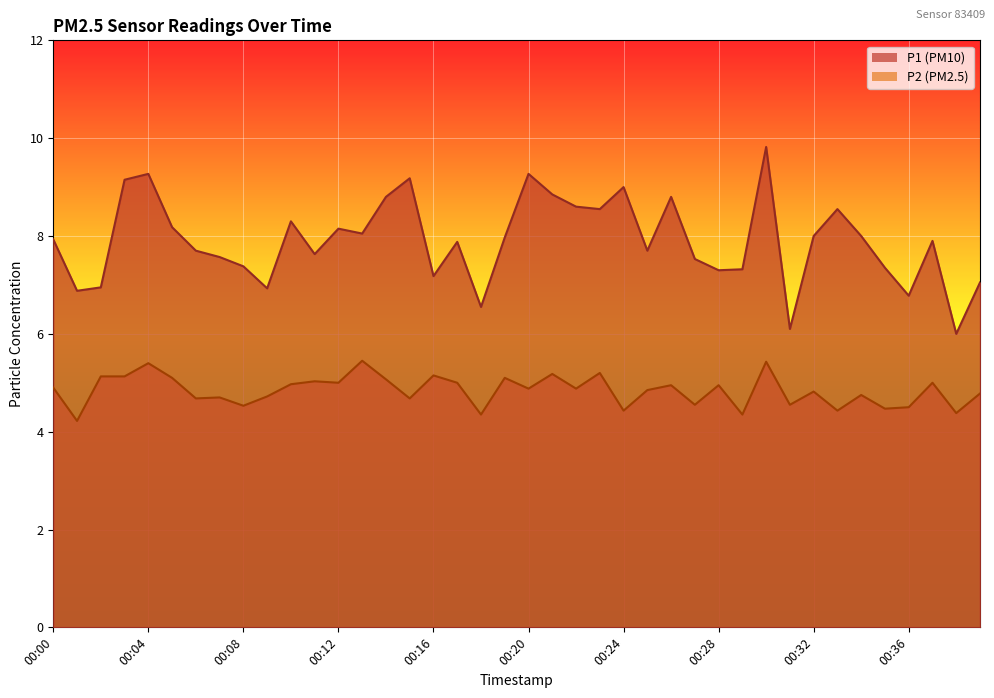

Reading left to right, extract all data points from this chart.

P1: 00:00=7.9	00:01=6.9	00:02=7.0	00:03=9.2	00:04=9.3	00:05=8.2	00:06=7.7	00:07=7.6	00:08=7.4	00:09=6.9	00:10=8.3	00:11=7.6	00:12=8.2	00:13=8.1	00:14=8.8	00:15=9.2	00:16=7.2	00:17=7.9	00:18=6.5	00:19=8.0	00:20=9.3	00:21=8.8	00:22=8.6	00:23=8.6	00:24=9.0	00:25=7.7	00:26=8.8	00:27=7.5	00:28=7.3	00:29=7.3	00:30=9.8	00:31=6.1	00:32=8.0	00:33=8.6	00:34=8.0	00:35=7.3	00:36=6.8	00:37=7.9	00:38=6.0	00:39=7.0
P2: 00:00=4.9	00:01=4.2	00:02=5.1	00:03=5.1	00:04=5.4	00:05=5.1	00:06=4.7	00:07=4.7	00:08=4.5	00:09=4.7	00:10=5.0	00:11=5.0	00:12=5.0	00:13=5.5	00:14=5.1	00:15=4.7	00:16=5.2	00:17=5.0	00:18=4.3	00:19=5.1	00:20=4.9	00:21=5.2	00:22=4.9	00:23=5.2	00:24=4.4	00:25=4.8	00:26=5.0	00:27=4.5	00:28=5.0	00:29=4.3	00:30=5.4	00:31=4.5	00:32=4.8	00:33=4.4	00:34=4.8	00:35=4.5	00:36=4.5	00:37=5.0	00:38=4.4	00:39=4.8